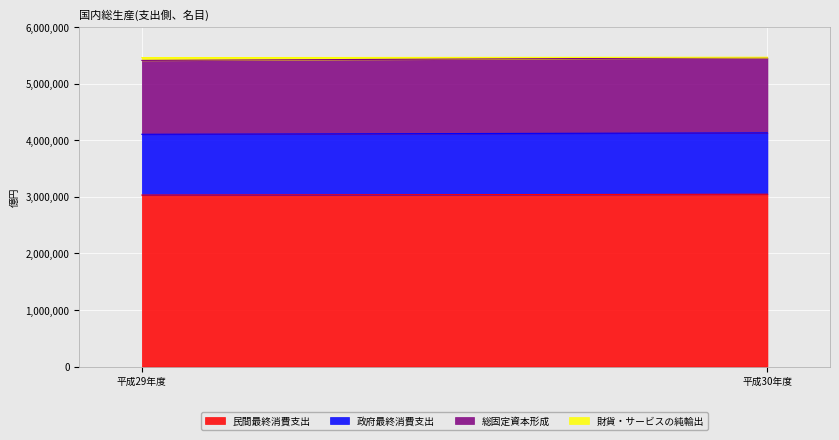

What is the value of the 政府最終消費支出 point at the 1st from the left?

1074195